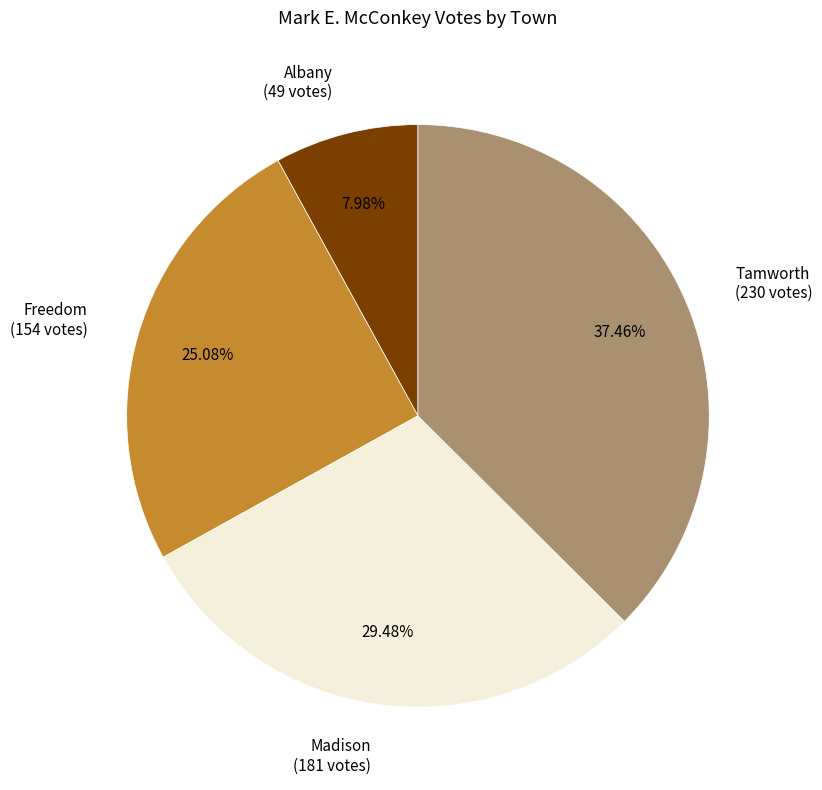

The Madison slice represents 23% of the pie. True or false?

False